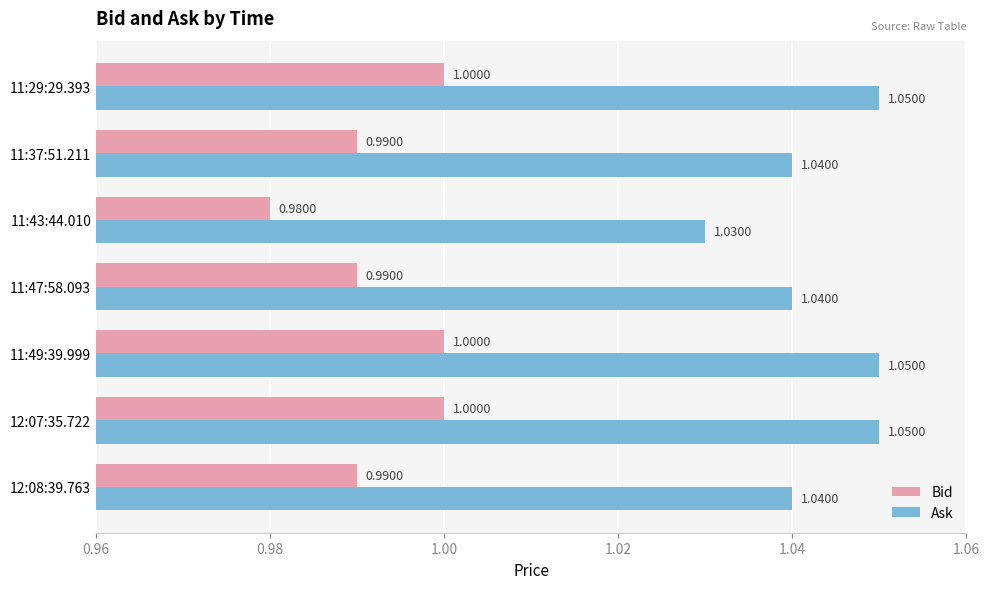

What are all the series names shown in the legend?

Bid, Ask